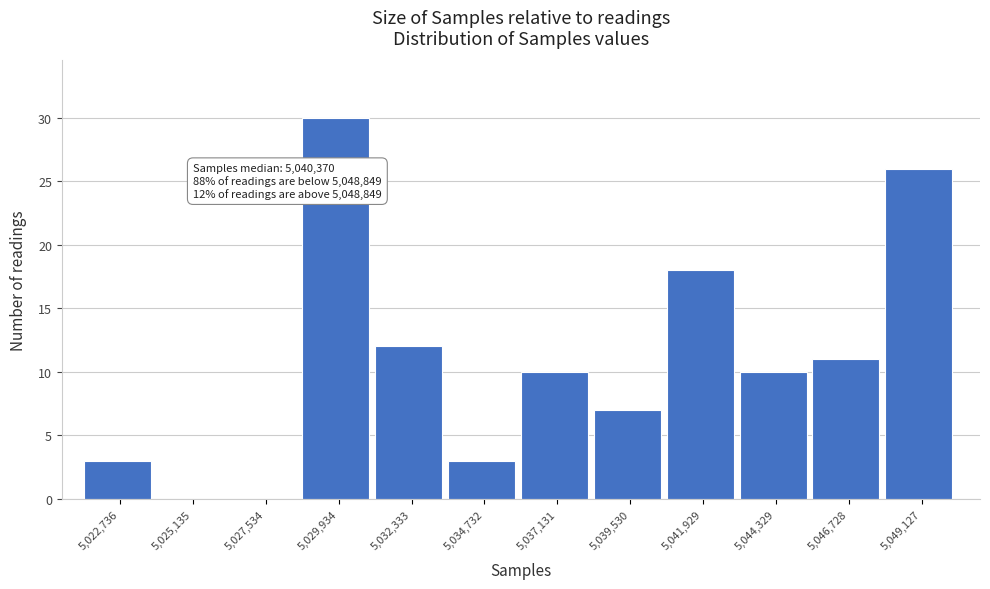

Which range on the x-axis has the tallest bar?

5028500 to 5031000